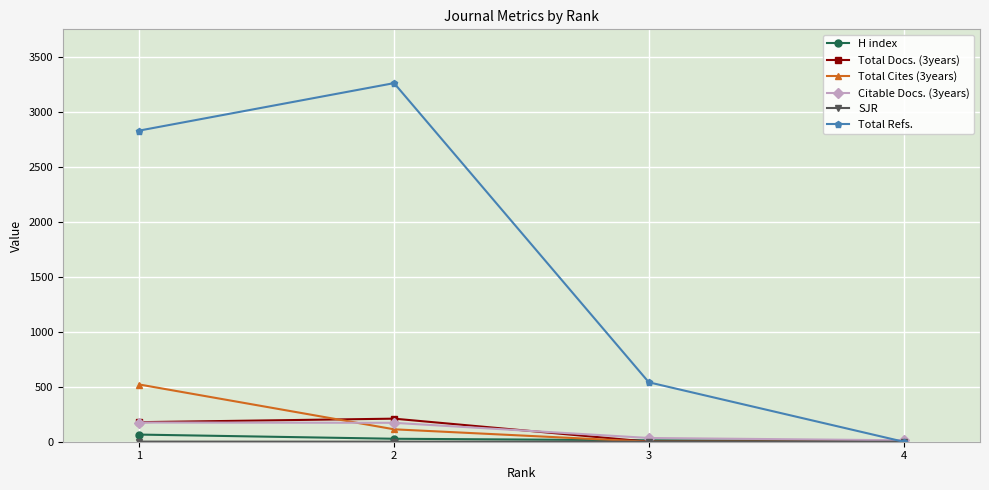

The value of Total Cites (3years) at 4 is -312.3. True or false?

False